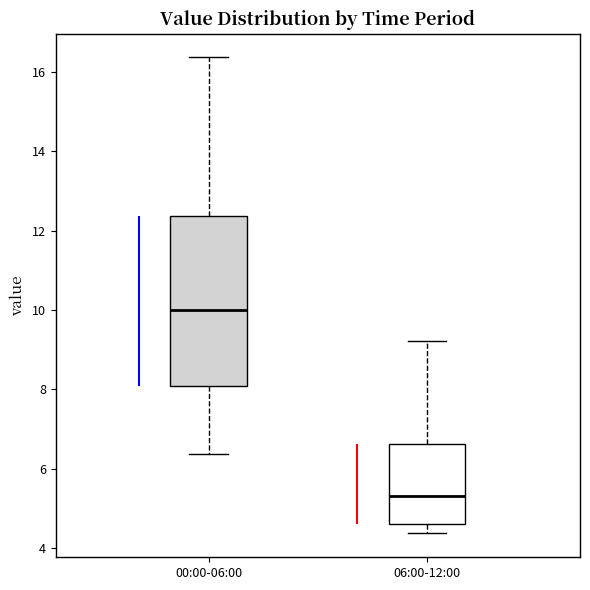

Which box's median line is the highest?

00:00-06:00